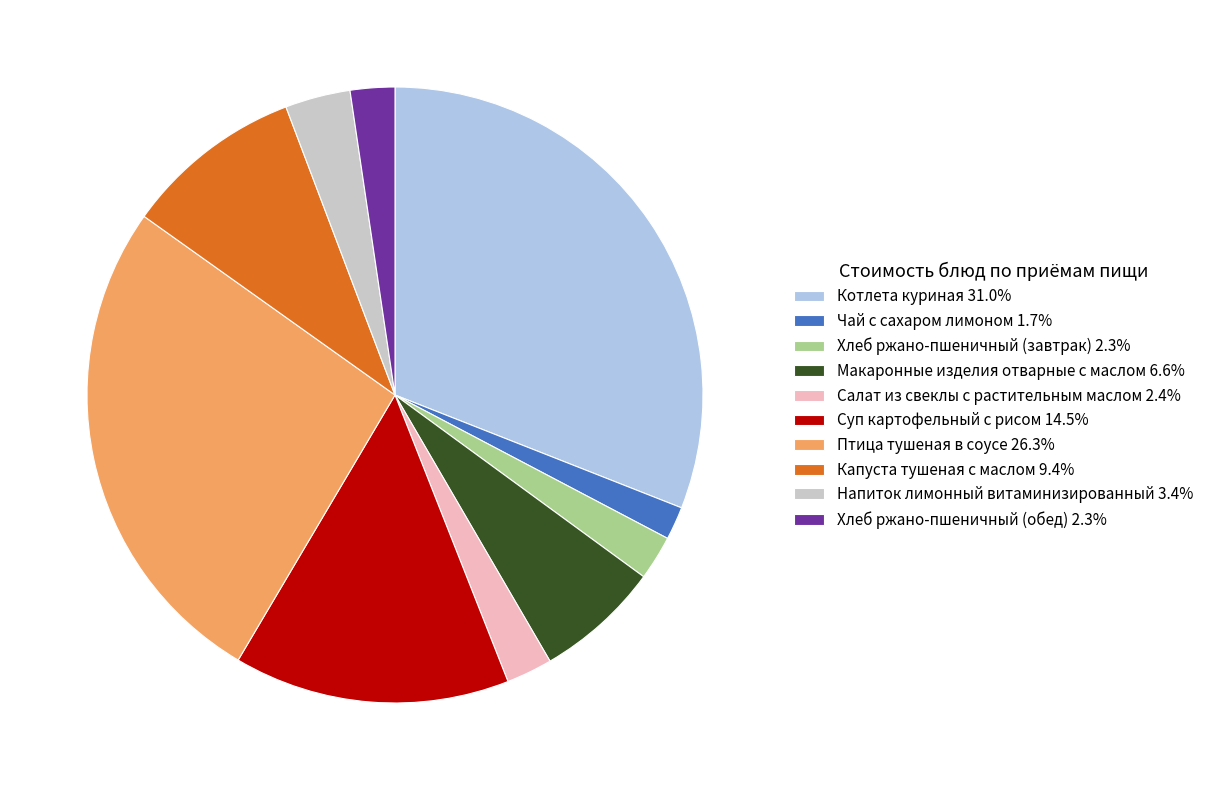

Do Чай с сахаром лимоном 1.7% and Салат из свеклы с растительным маслом 2.4% together represent more than half of the pie?

No